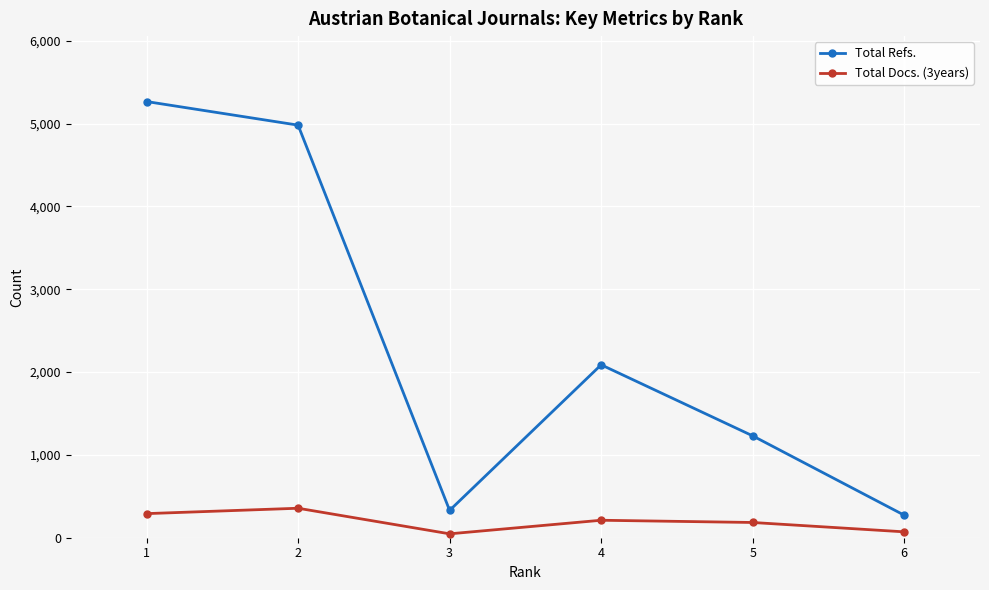

What is the difference between the maximum and minimum values in the Total Docs. (3years) series?

309